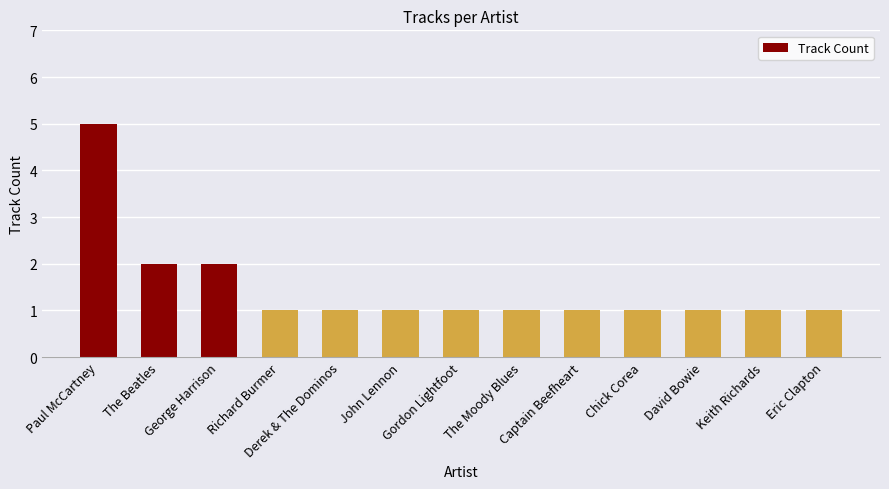

What is the ratio of the value at Eric Clapton to the value at George Harrison?

0.5